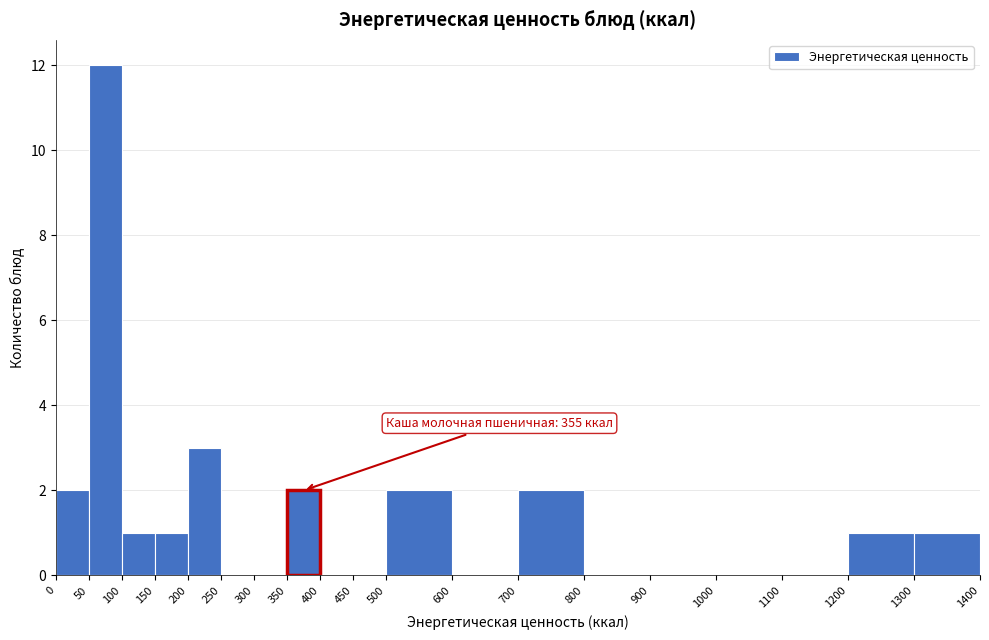

Over which range of the x-axis is the bar tallest?

50 to 100